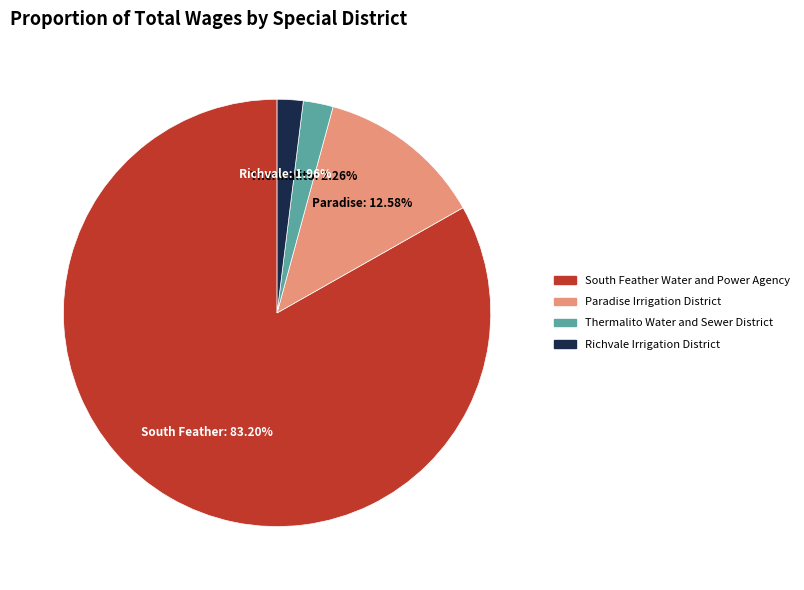

What percentage do Richvale Irrigation District and Paradise Irrigation District together represent?

14.5%